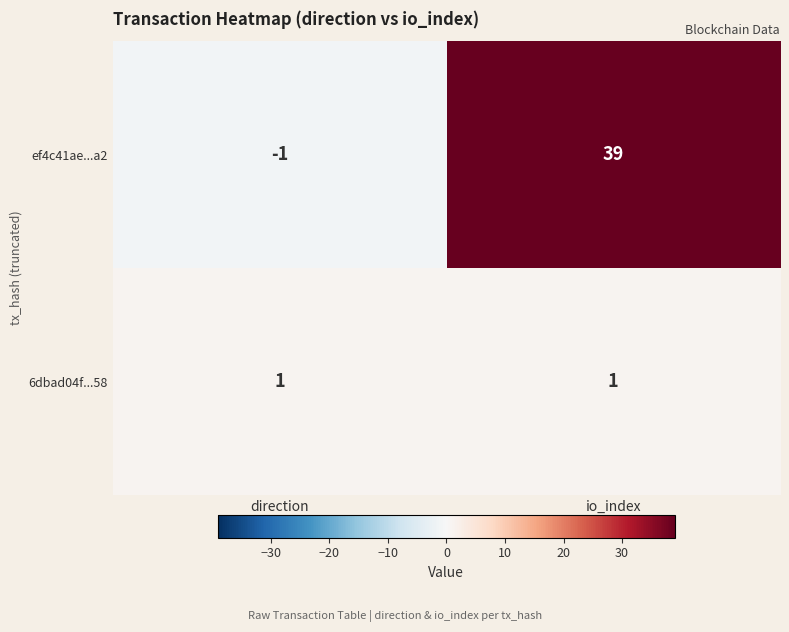

Between direction and io_index, which series saw the biggest shift?

ef4c41ae...a2